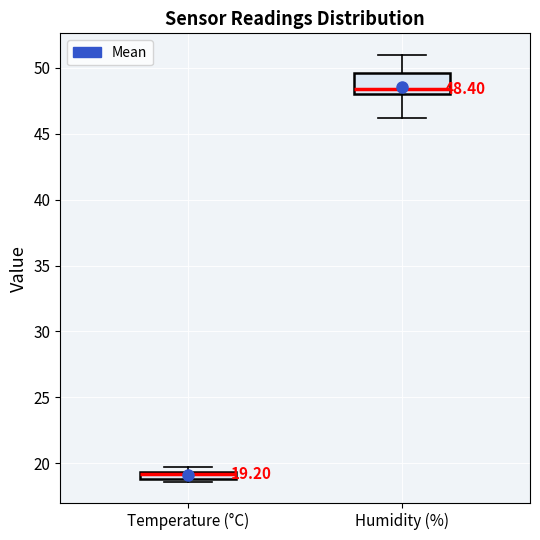

Which box is the tallest, from its lower edge to its upper edge?

Humidity (%)